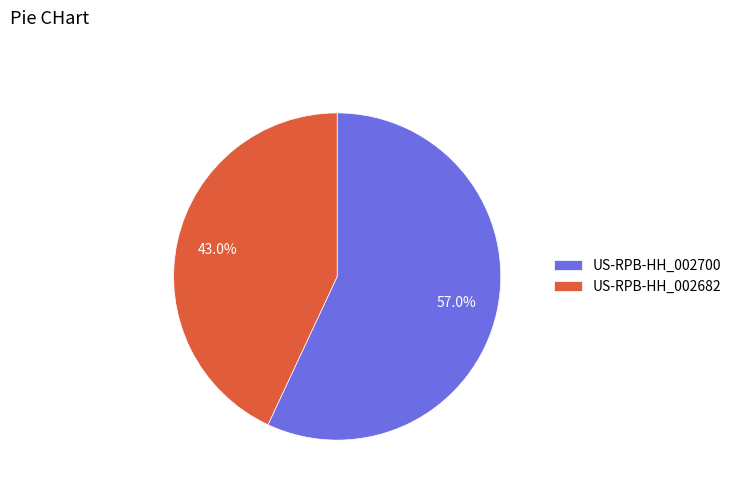

Which slice is the smallest?

US-RPB-HH_002682